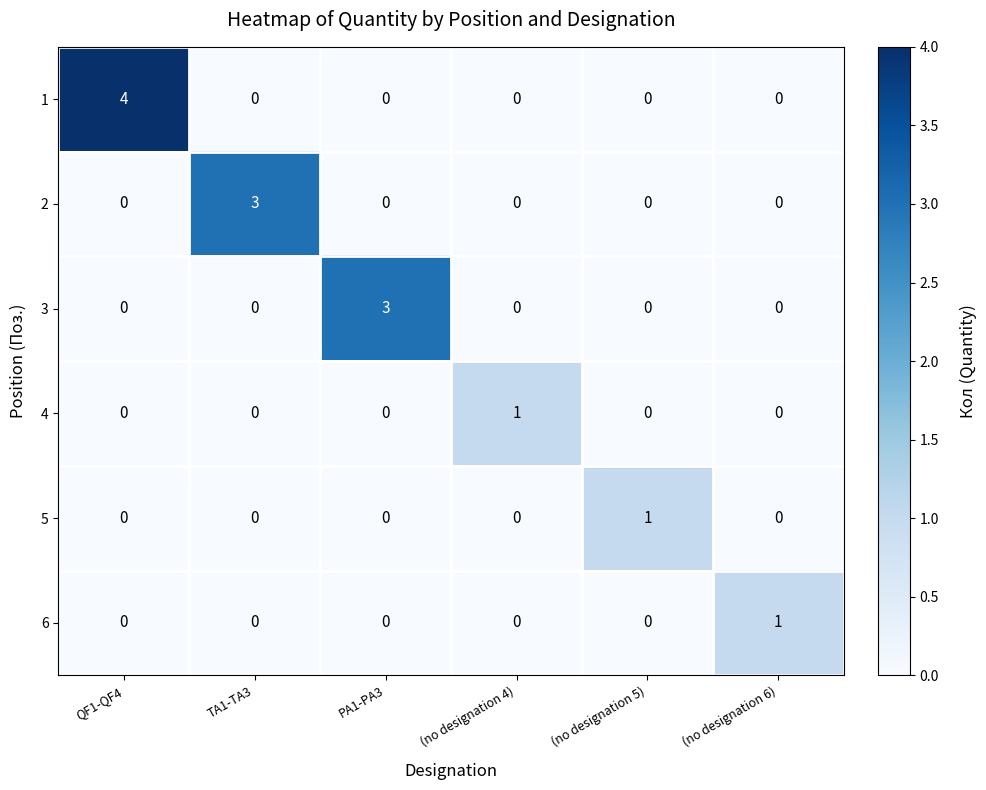

What is the difference between the 2 values at (no designation 6) and TA1-TA3?

3